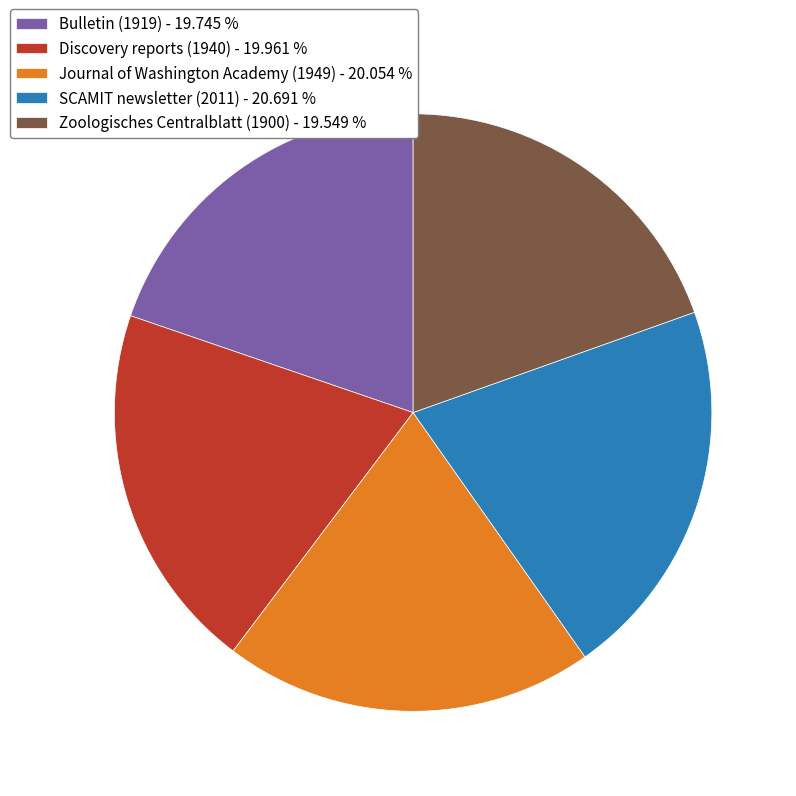

Combined, do Journal of Washington Academy (1949) - 20.054 % and Bulletin (1919) - 19.745 % account for over 50%?

No